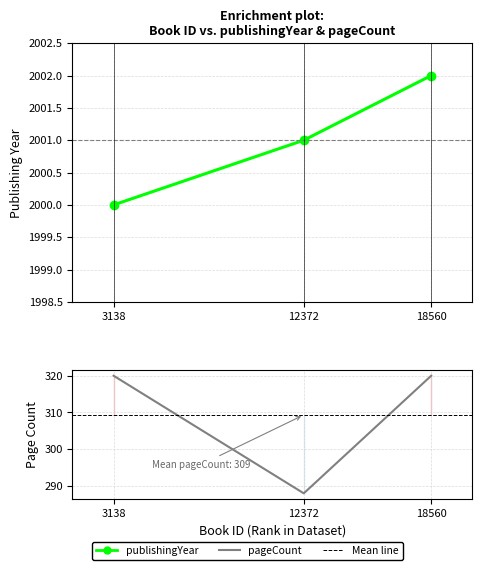

Reading right to left, extract all data points from this chart.

publishingYear: 18560=2002	12372=2001	3138=2000
pageCount: 18560=320	12372=288	3138=320